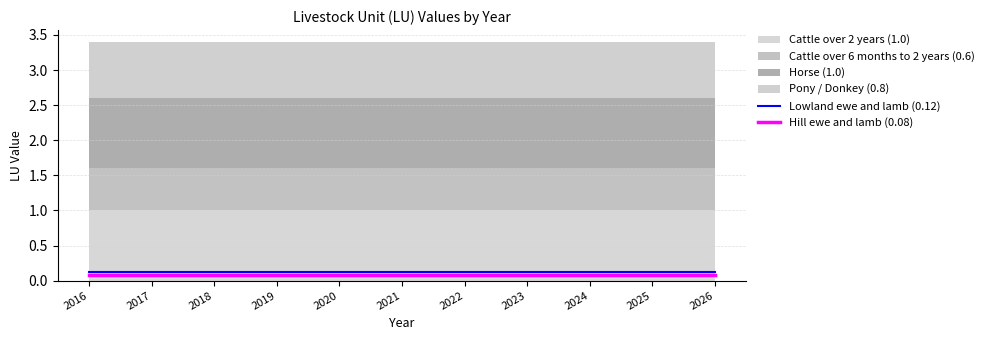

True or false: Lowland ewe and lamb (0.12) and Hill ewe and lamb (0.08) intersect in this chart.

False